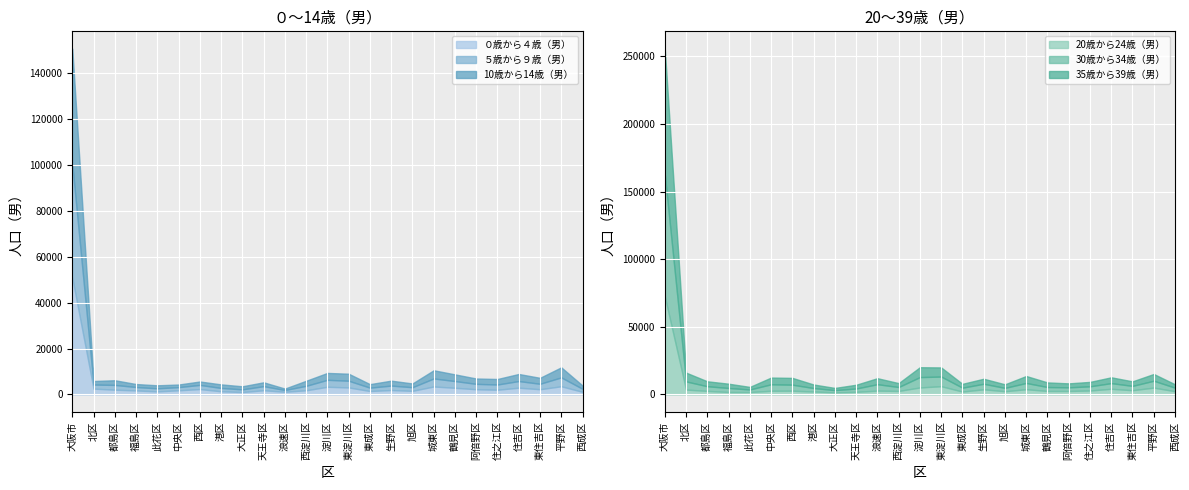

What is the greatest value displayed?

92909